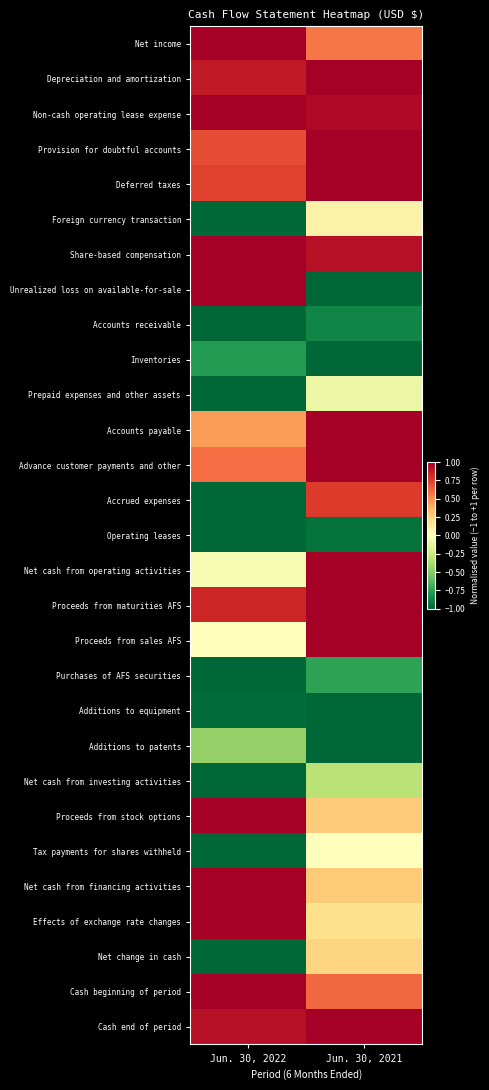

What is the minimum value shown in the chart?

-1.0